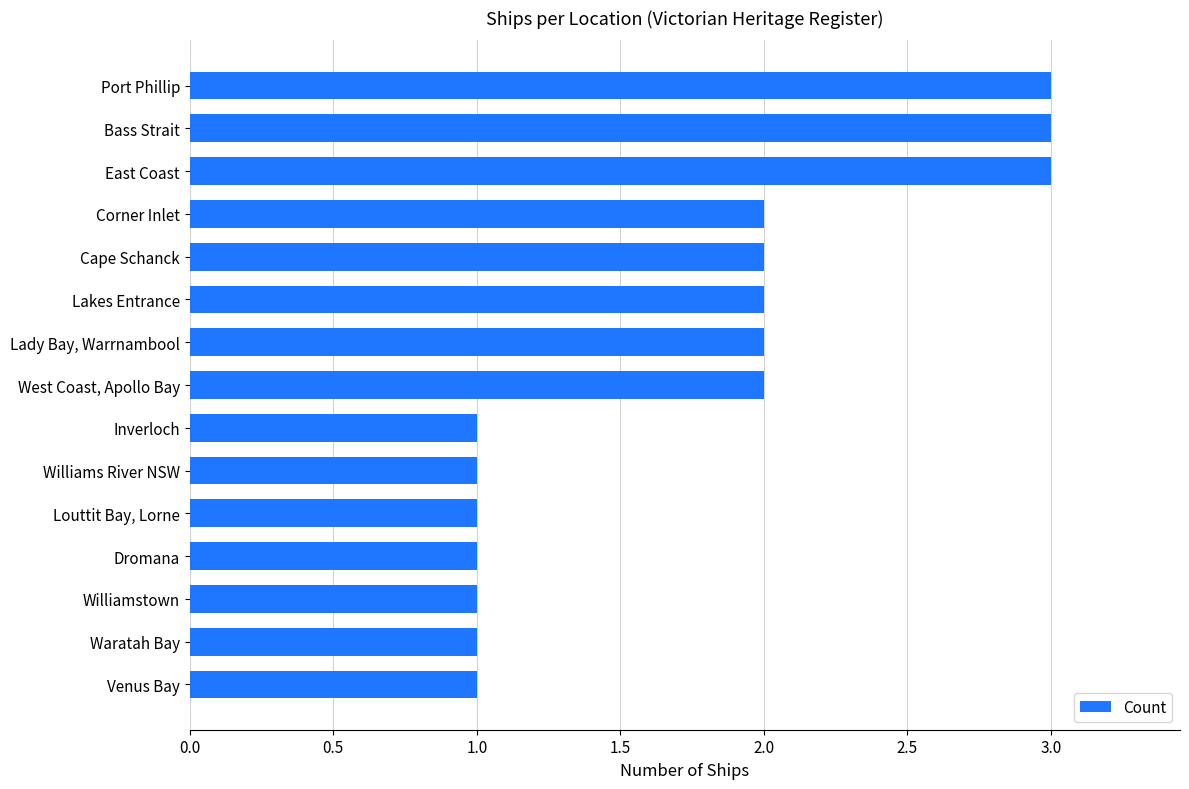

How many distinct data groups are displayed?

1